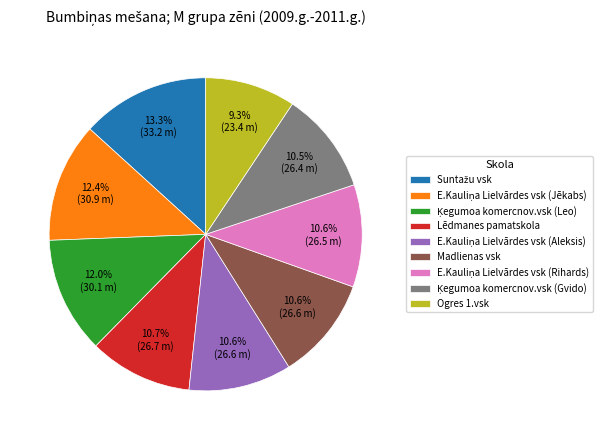

What is the smallest slice in the pie chart?

Ogres 1.vsk